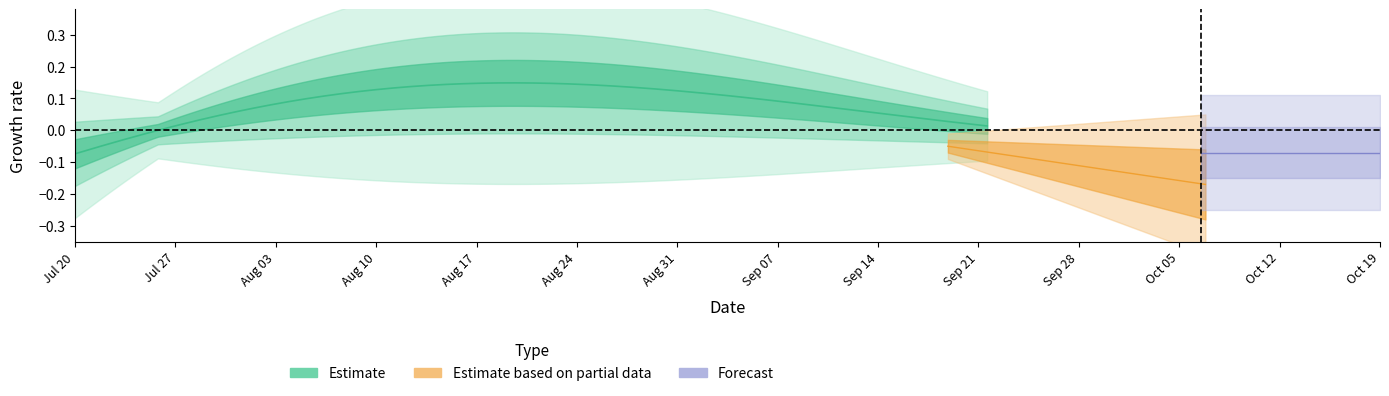

Between 16 and 8, which is larger?

16